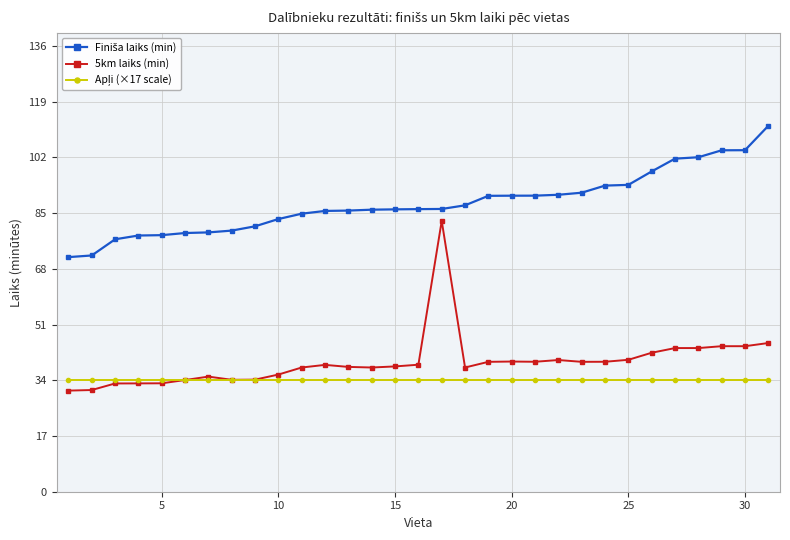

True or false: 5km laiks (min) has more than 1 interior local peaks.

True